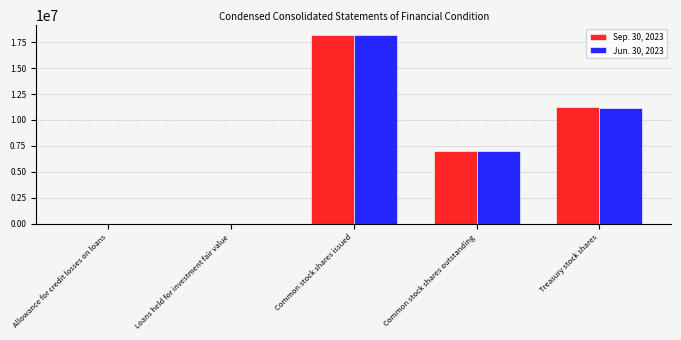

How many distinct data groups are displayed?

2